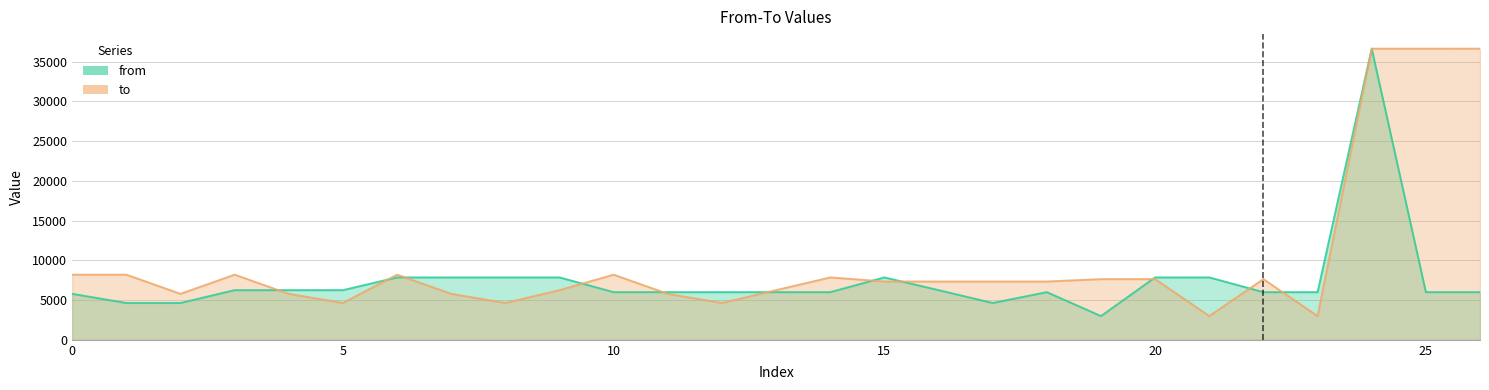

True or false: to has more than 2 interior local peaks.

True